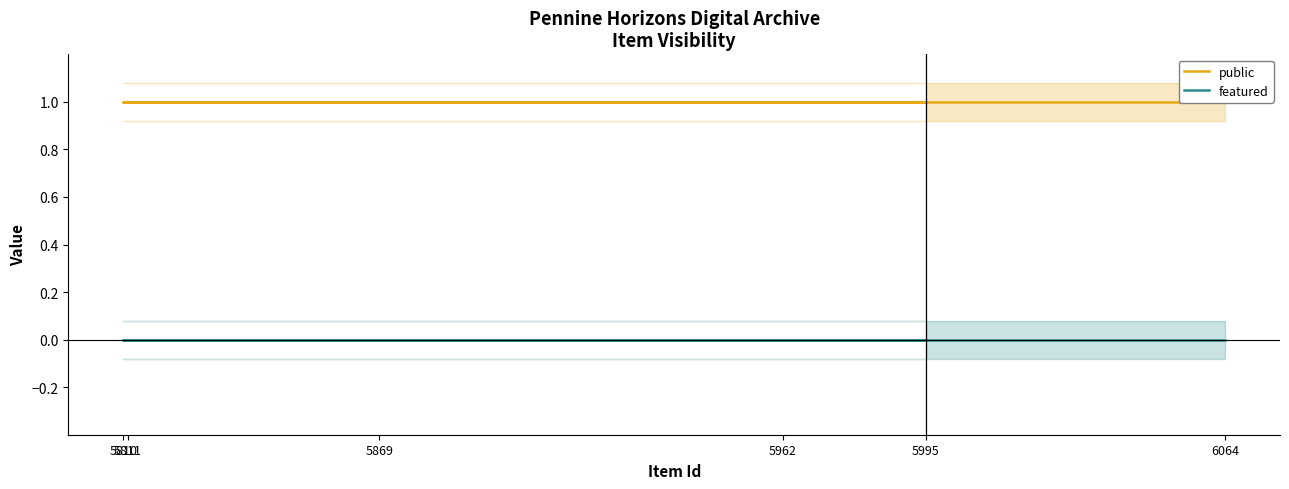

True or false: public has a value of 2 at 6064.

False